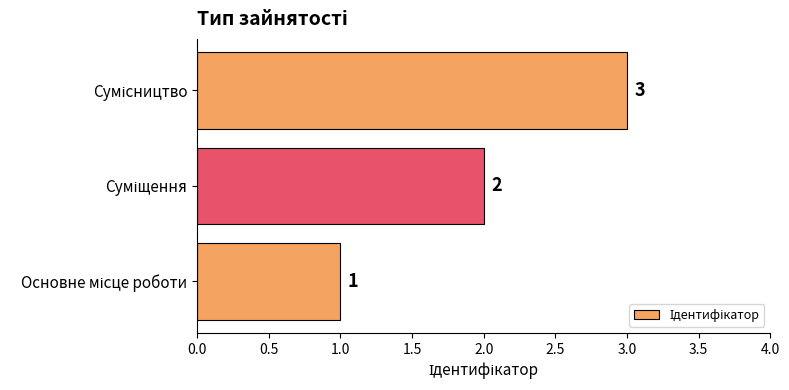

What is the greatest value displayed?

3